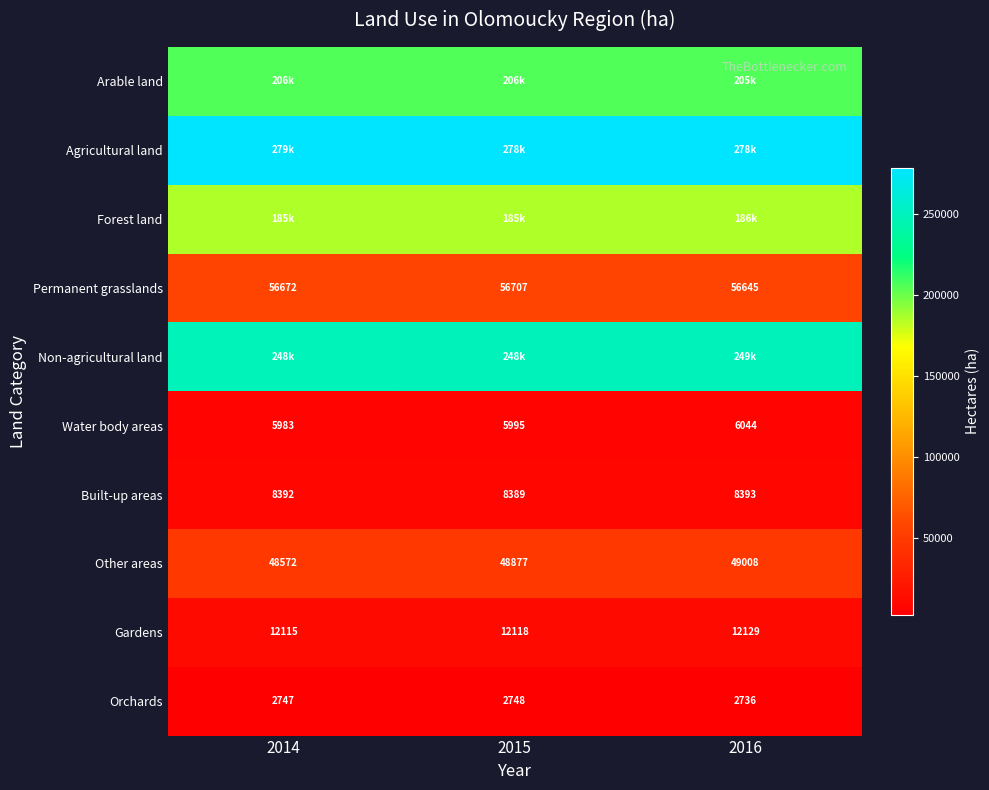

How many data points in Arable land are less than 205594?

1